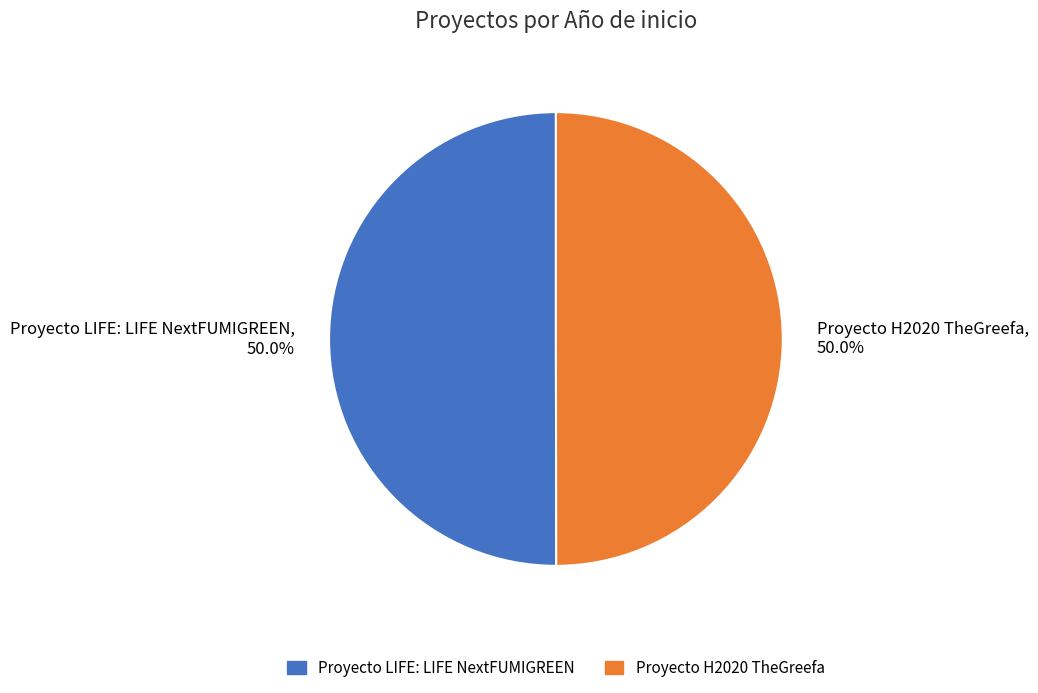

Combined, do Proyecto H2020 TheGreefa, 50.0% and Proyecto LIFE: LIFE NextFUMIGREEN, 50.0% account for over 50%?

Yes